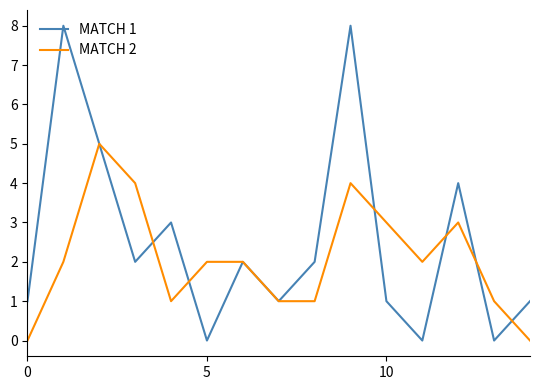

Which series has the largest range (max minus min)?

MATCH 1